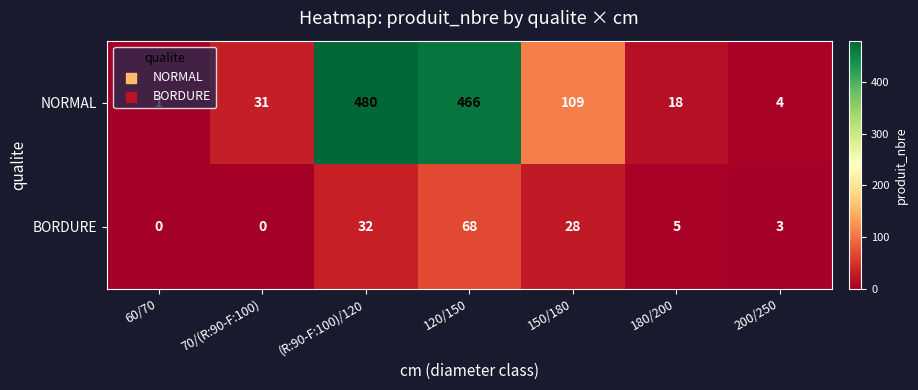

What value does the BORDURE series have at 150/180, to the nearest 10?

30